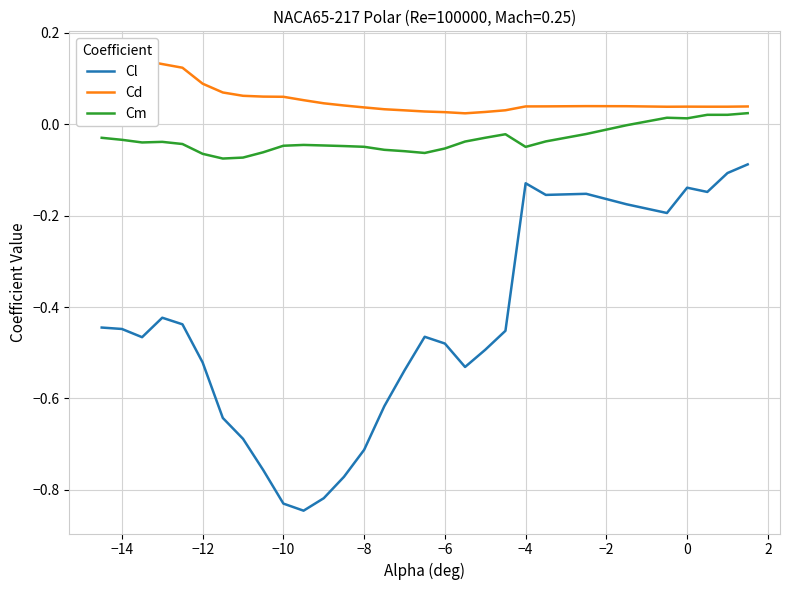

True or false: Cl and Cm intersect in this chart.

False